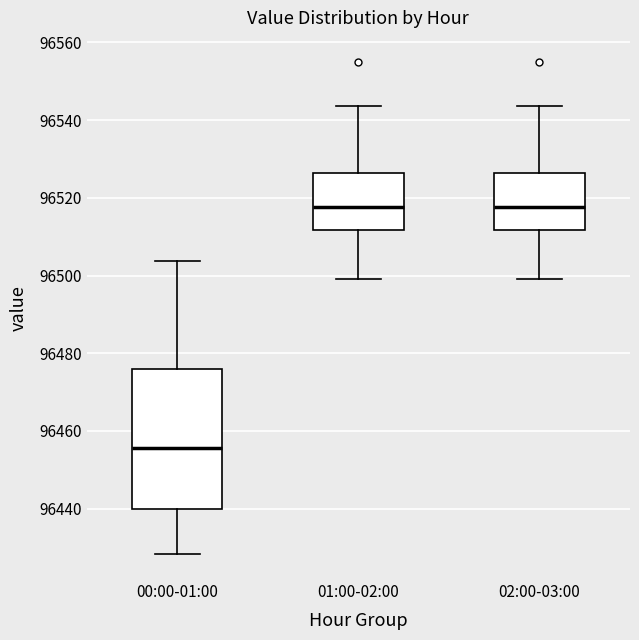

Which box's median line is the lowest?

00:00-01:00